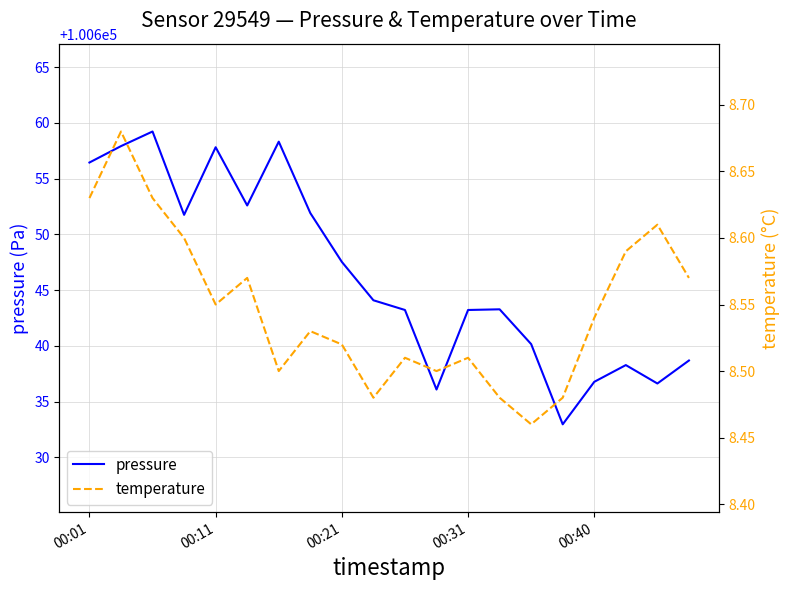

What is the spread (max minus min) of values at 19?

100630.1